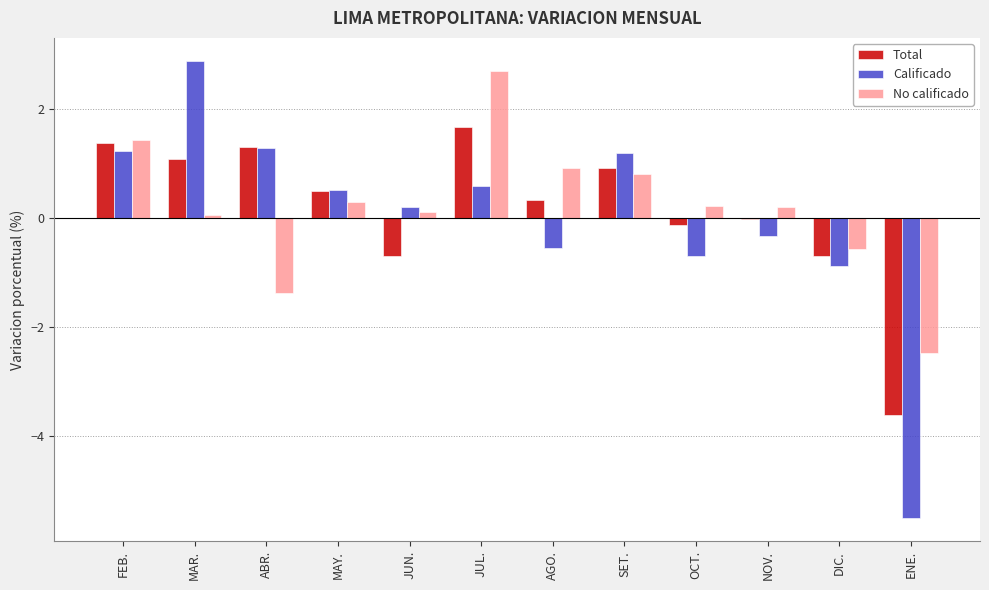

What is the total value across all series at JUL.?

5.0